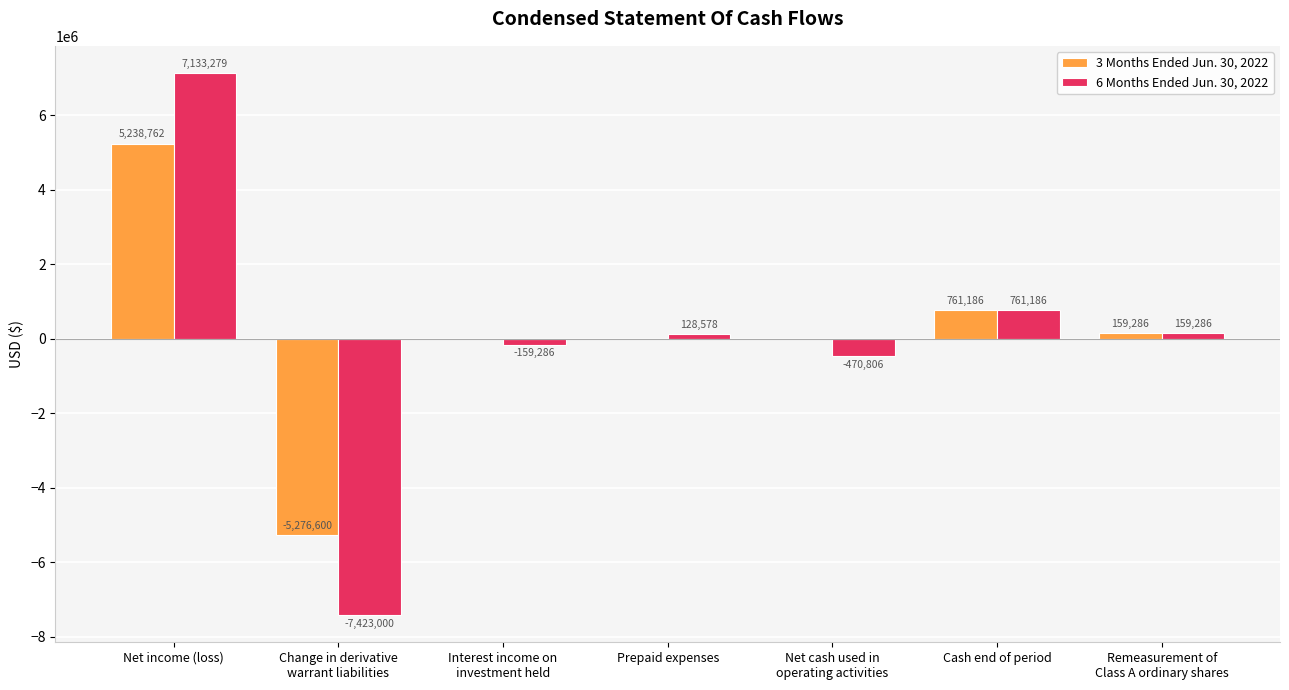

Is it true that 6 Months Ended Jun. 30, 2022 equals -159286 at Interest income on
investment held?

True